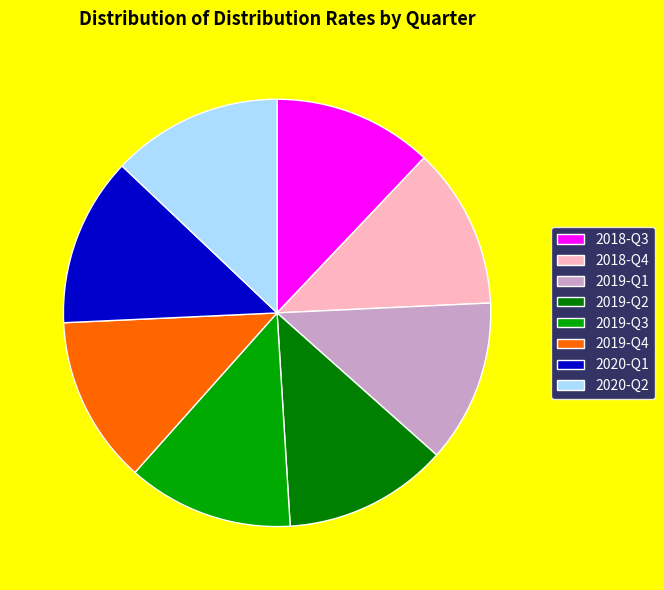

The 2020-Q1 slice represents 13% of the pie. True or false?

True